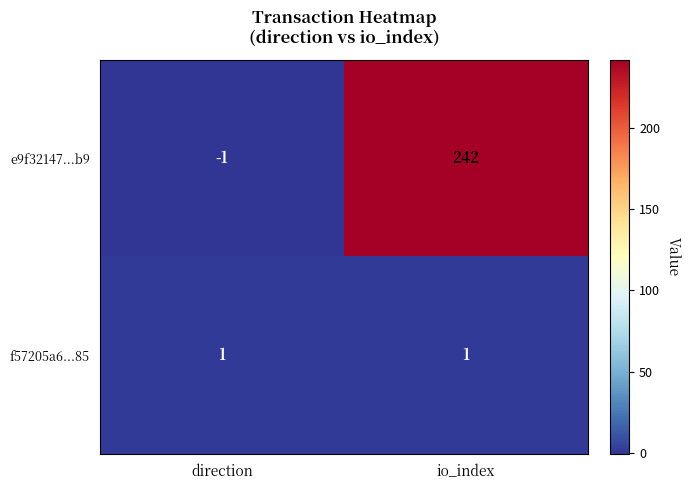

Reading left to right, transcribe all the data shown in this chart.

e9f32147...b9: -1	242
f57205a6...85: 1	1